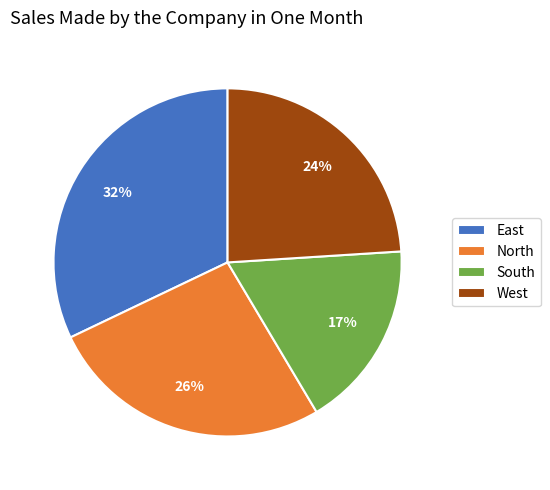

To the nearest percent, what is the difference between the largest and smallest slice percentages?

15%